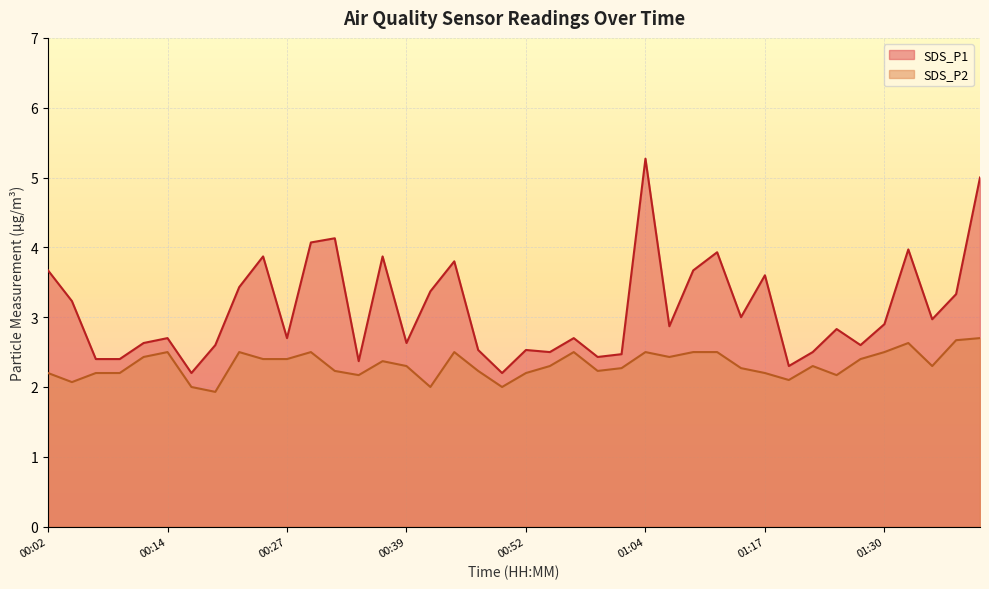

What is the lowest value of the SDS_P2 series?

1.9